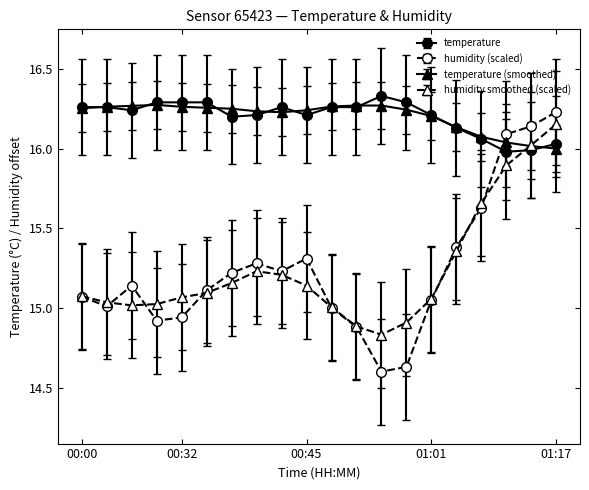

Which series ends up on top after the final intersection of humidity (scaled) and temperature?

humidity (scaled)